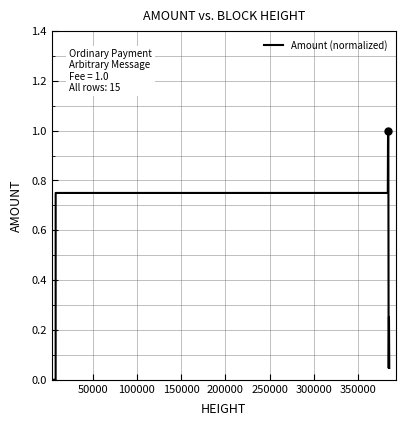

How many lines are shown in the chart?

1